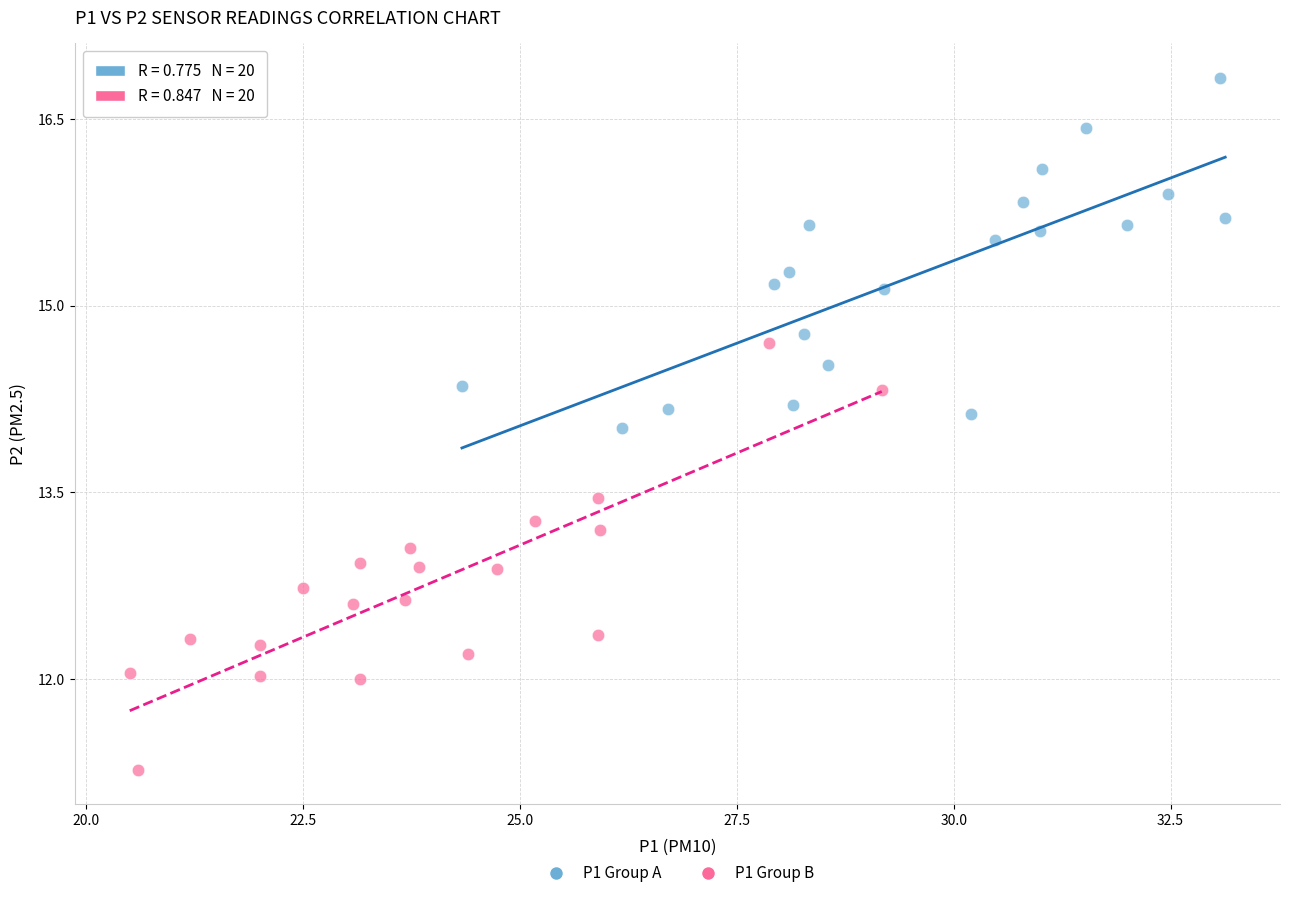

What are all the series names shown in the legend?

P1 Group A, P1 Group B